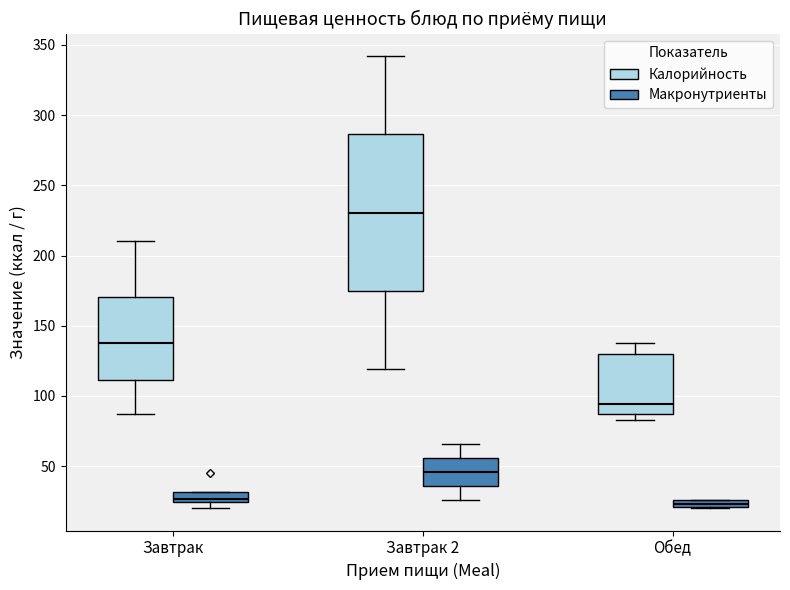

Where does the lower whisker of the box for Завтрак 2 (Калорийность) end on the y-axis? The values are not printed on the chart, so give them approximately, as read against the axis.

120